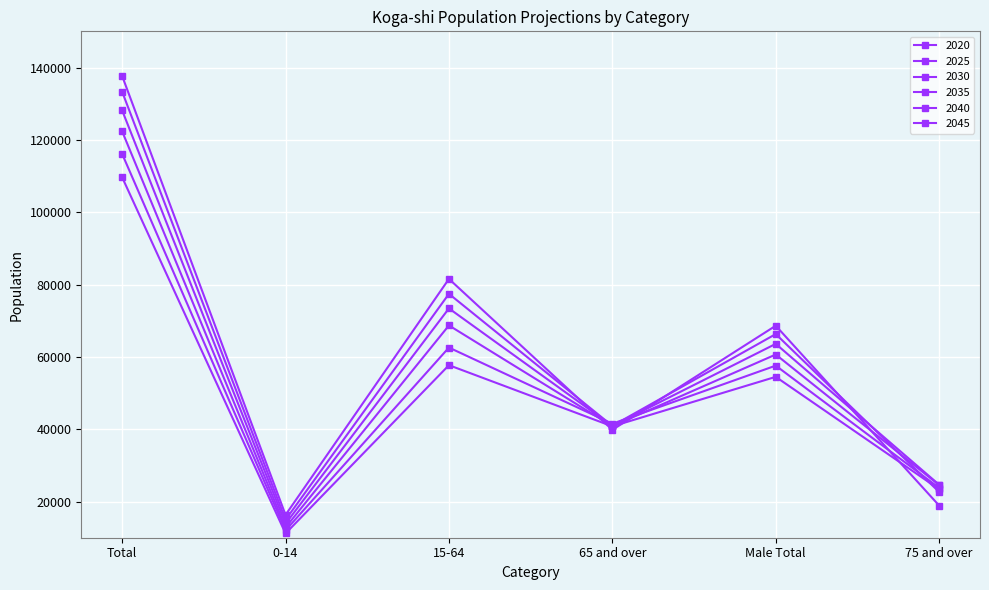

Which category has the lowest value in the 2045 series?

0-14